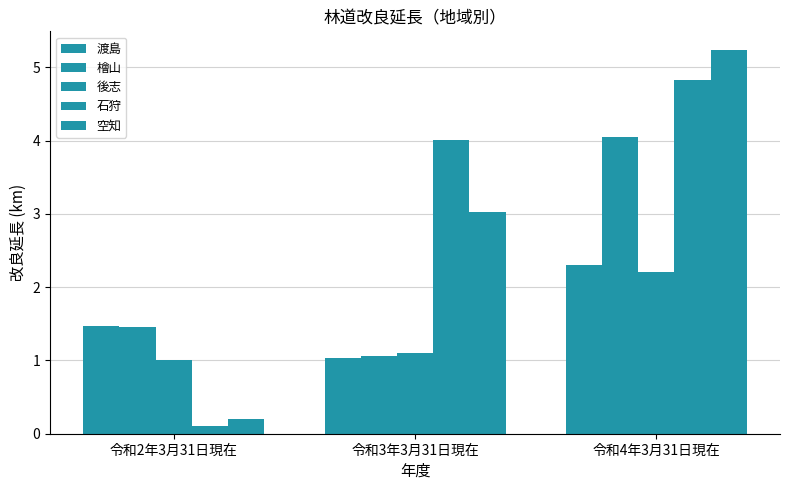

What is the value of the 空知 bar at the 2nd from the left?

3.0